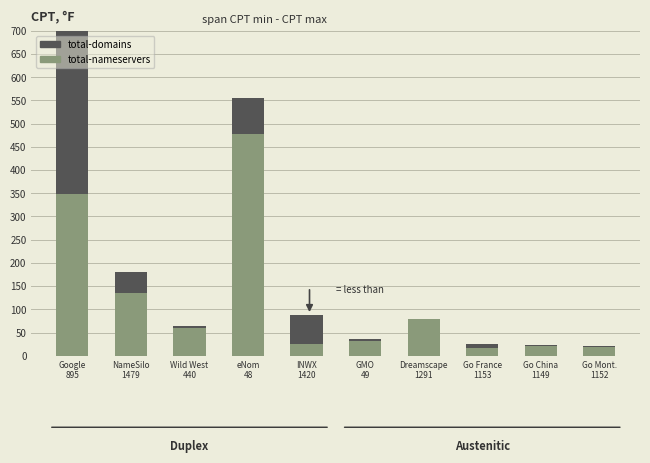

What is the total value across all series at Go China
1149?

22